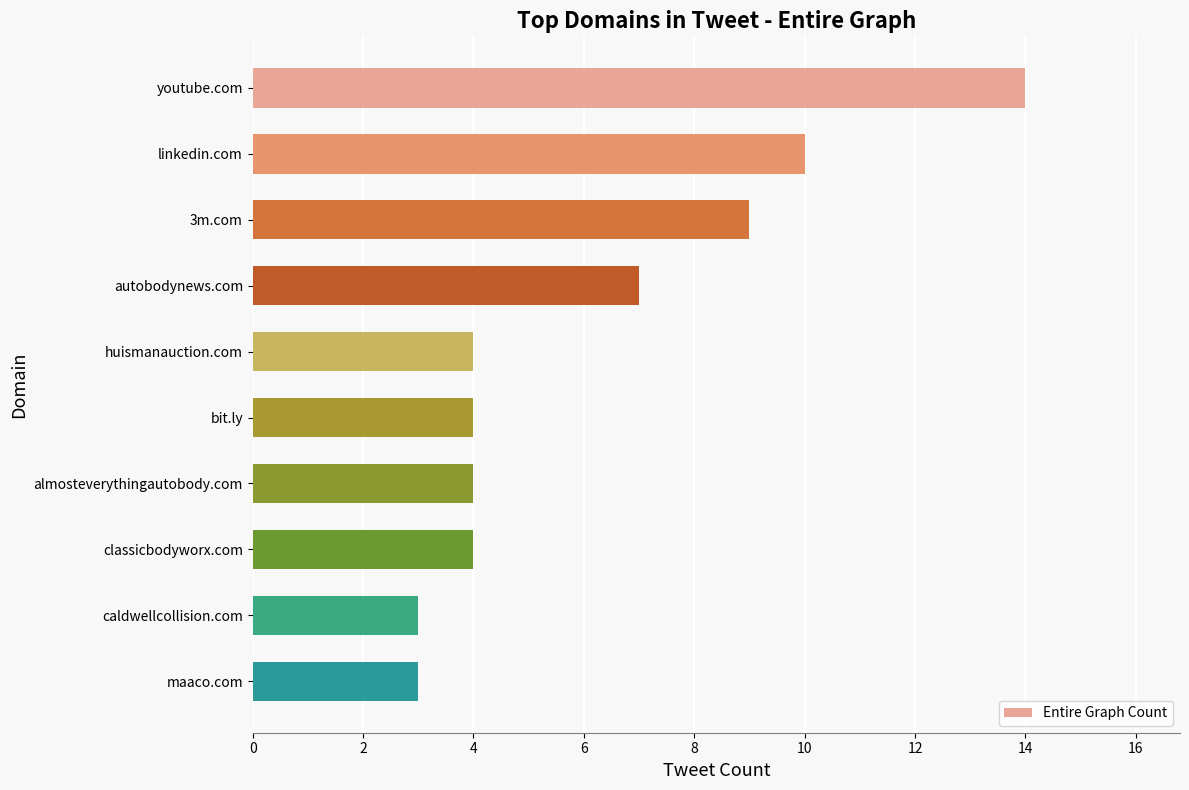

Between classicbodyworx.com and caldwellcollision.com, which is larger?

classicbodyworx.com